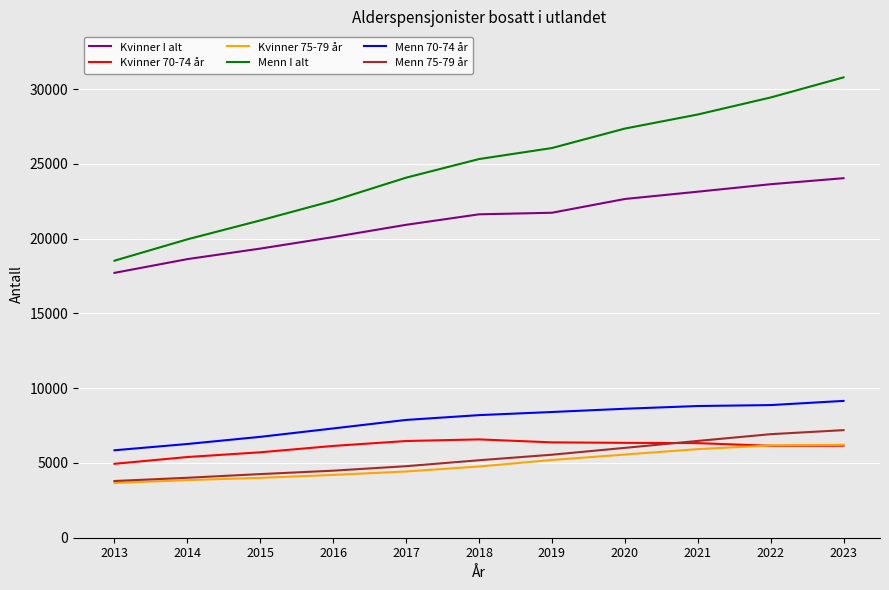

What is the lowest value of the Kvinner 70-74 år series?

4942